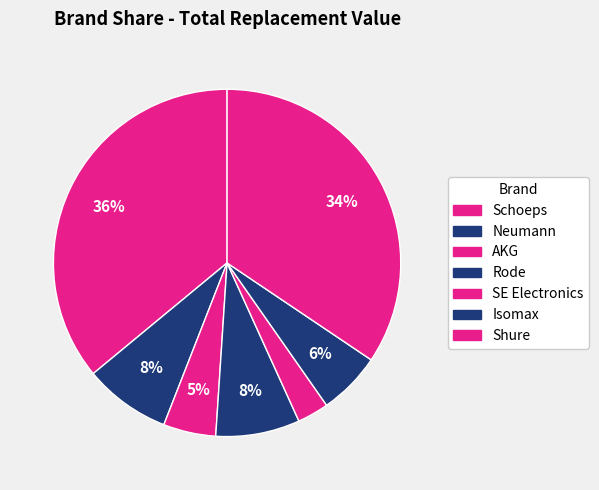

Between Rode and Isomax, which is larger?

Rode